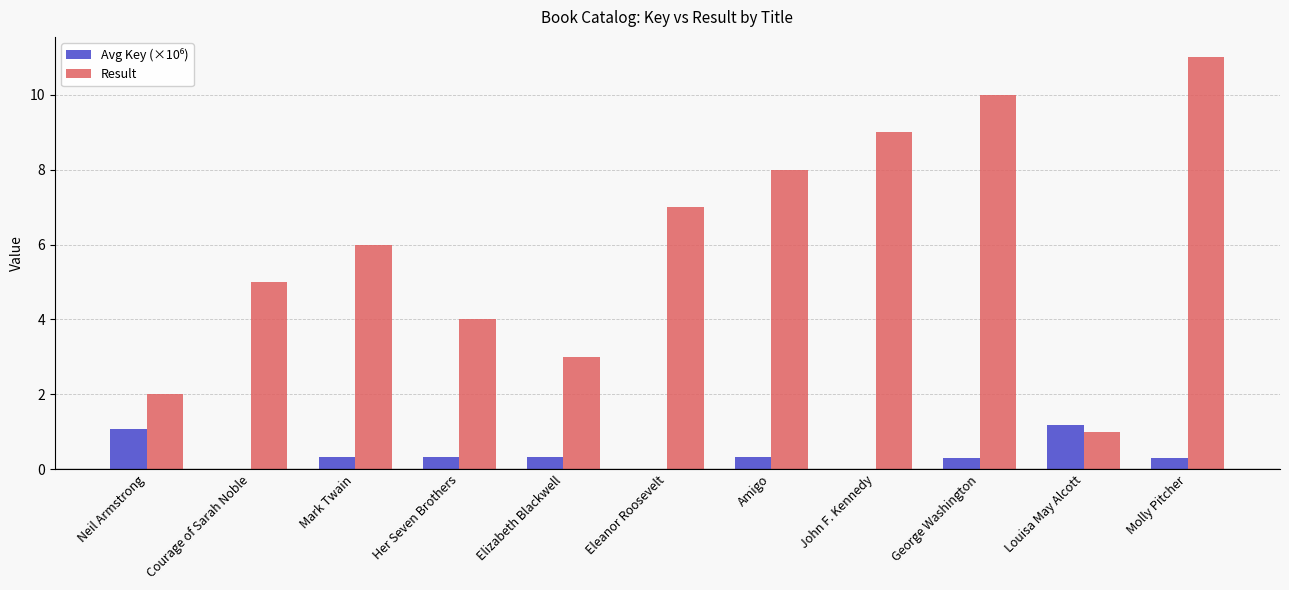

True or false: Result has a value of 8.0 at Amigo.

True